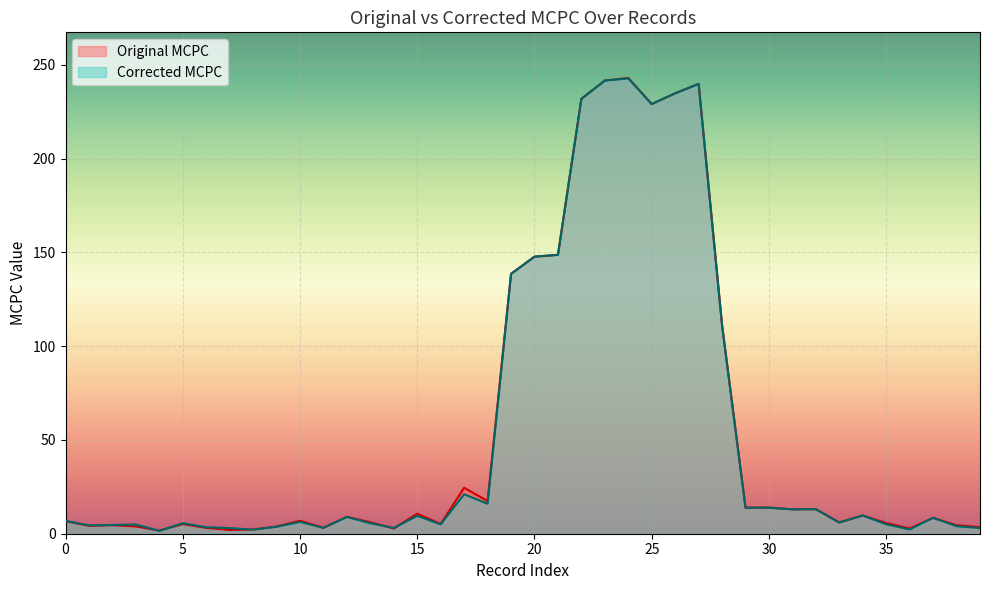

Reading left to right, what are all the values shown in this chart?

Original MCPC: 6.7	4.2	4.5	3.9	1.7	5.1	3.1	2.0	2.3	3.8	6.9	3.1	9.0	6.1	2.8	10.7	5.2	24.5	17.4	138.6	147.7	148.7	231.9	241.7	243.1	229.1	234.9	239.9	111.1	13.9	13.9	13.0	13.1	6.0	9.7	5.7	2.8	8.4	4.5	3.5
Corrected MCPC: 6.8	4.4	4.7	4.9	1.5	5.6	3.5	3.0	2.2	3.7	6.2	3.1	8.9	5.6	3.1	9.5	5.0	21.0	16.0	138.6	147.8	148.7	231.9	241.6	242.8	229.1	234.8	239.8	111.1	13.9	13.9	13.0	13.1	6.0	9.8	5.0	2.3	8.6	4.0	3.0